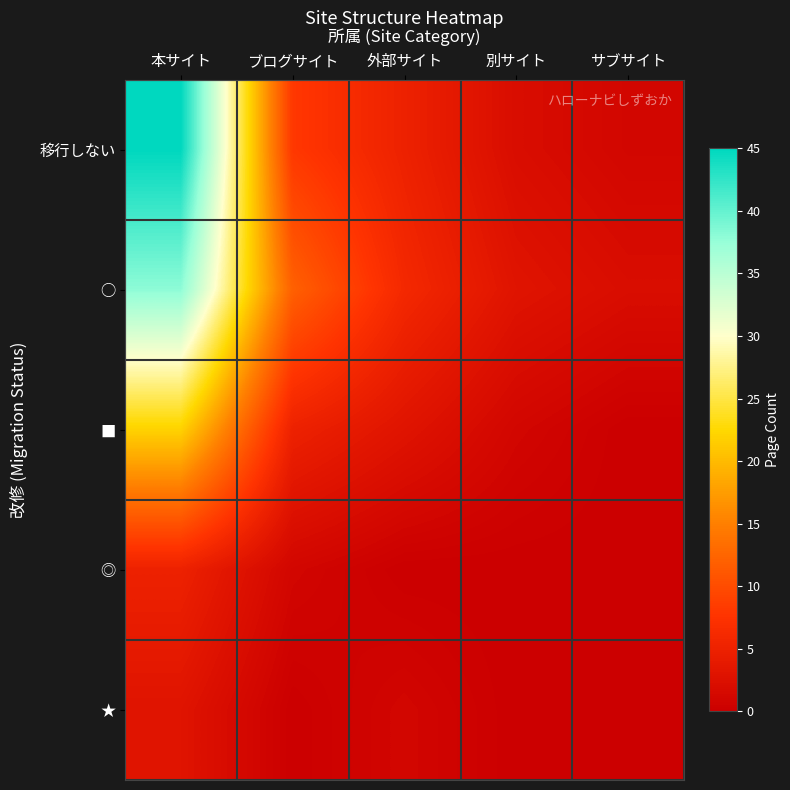

List the series in order of their peak value, lowest first.

★, ◎, ■, ○, 移行しない